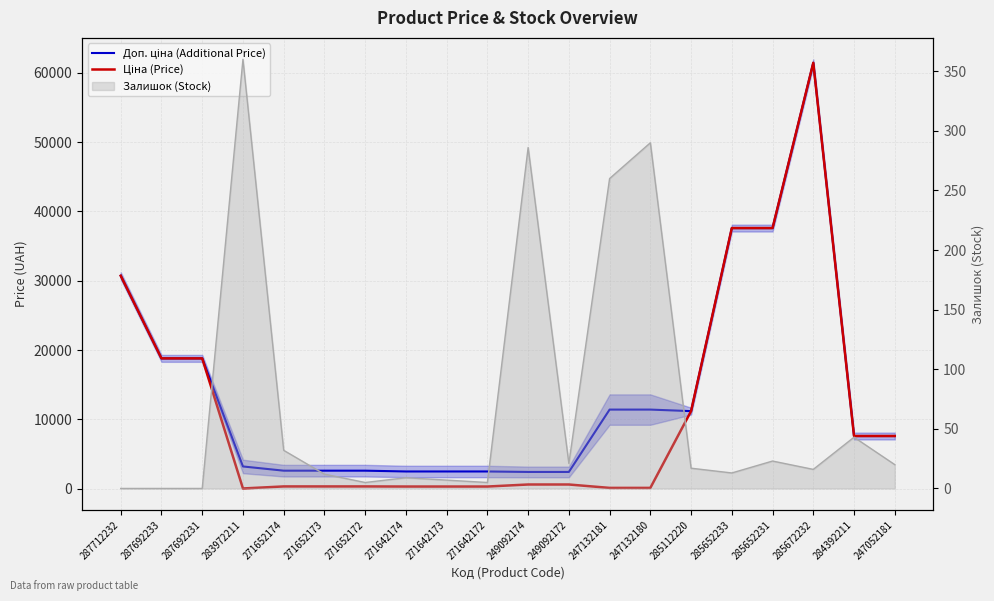

Which label corresponds to the smallest value in the chart?

283972211